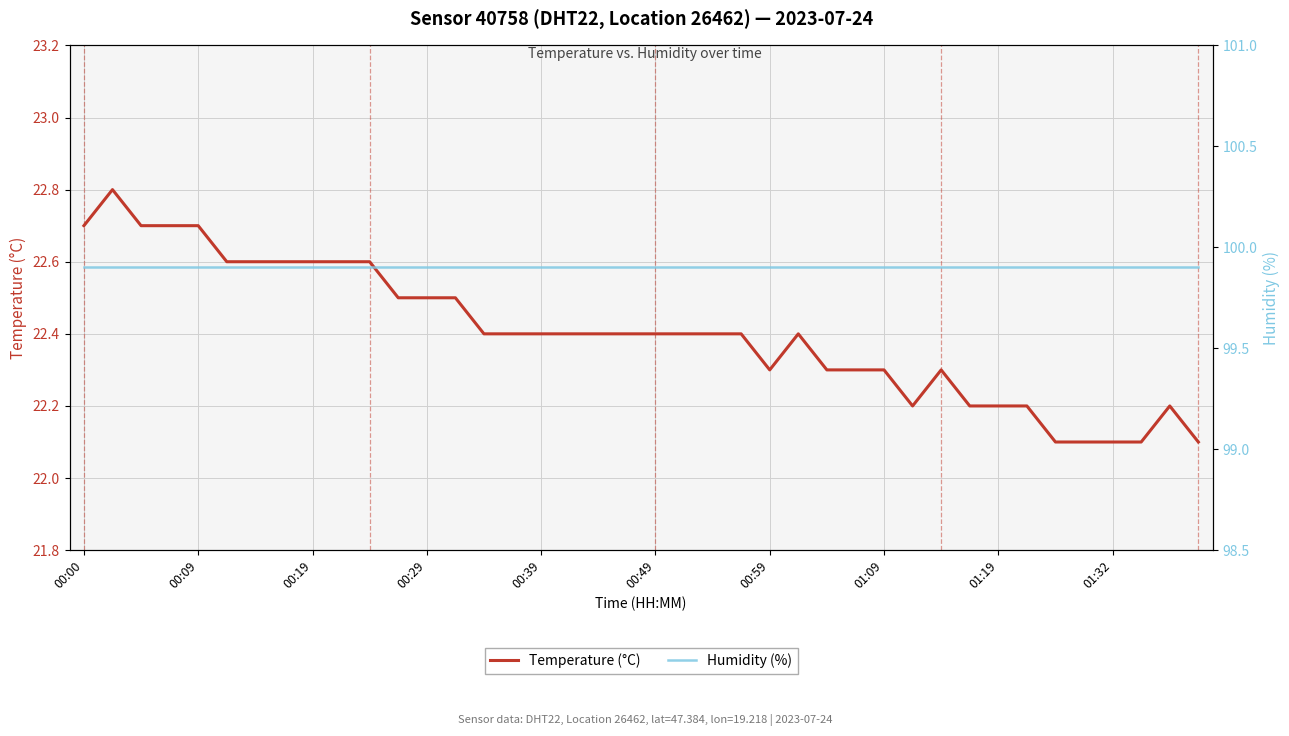

How many lines are shown in the chart?

2